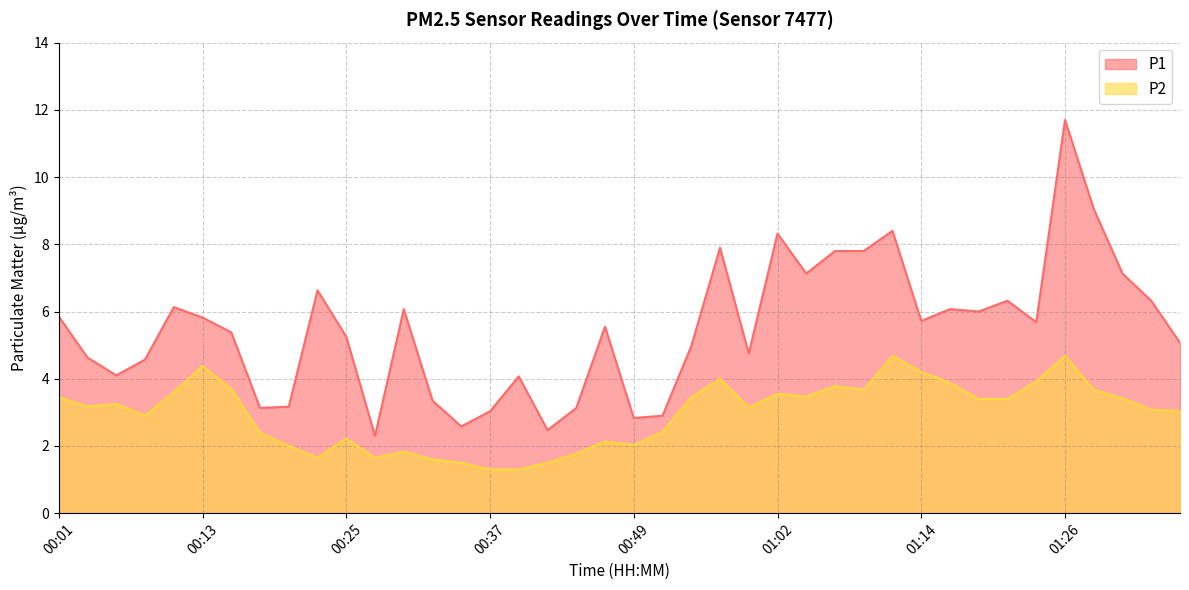

At which category is the sum across all series the highest?

01:26